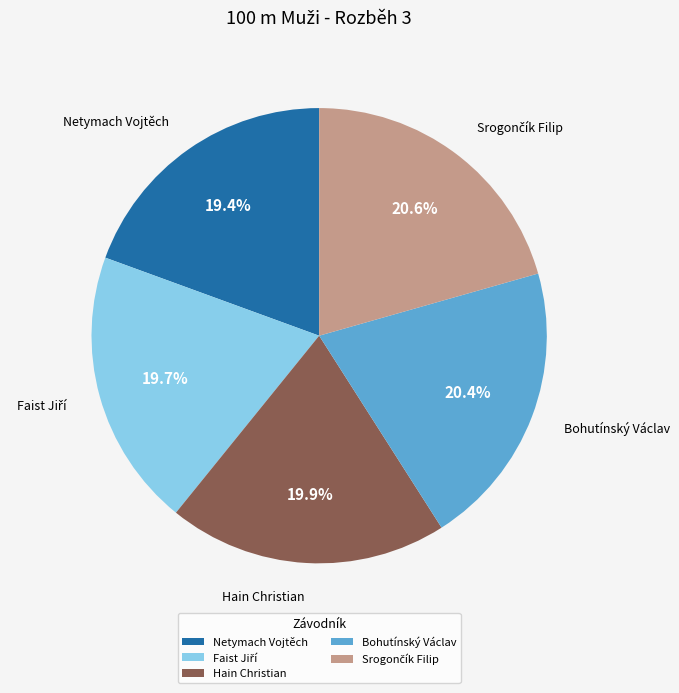

True or false: Netymach Vojtěch accounts for 32% of the total.

False